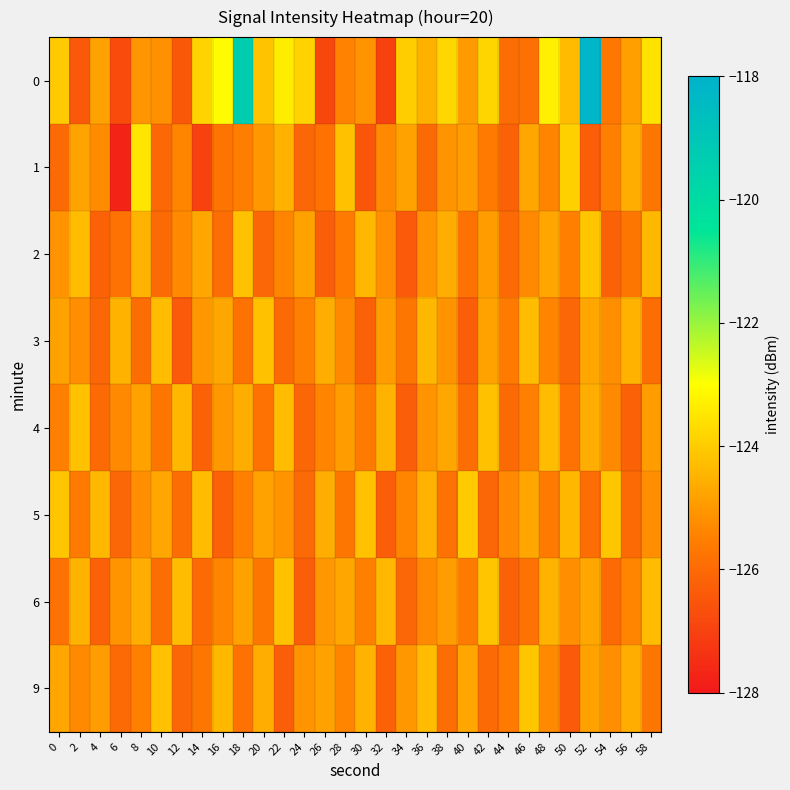

At which category is the sum across all series the highest?

52